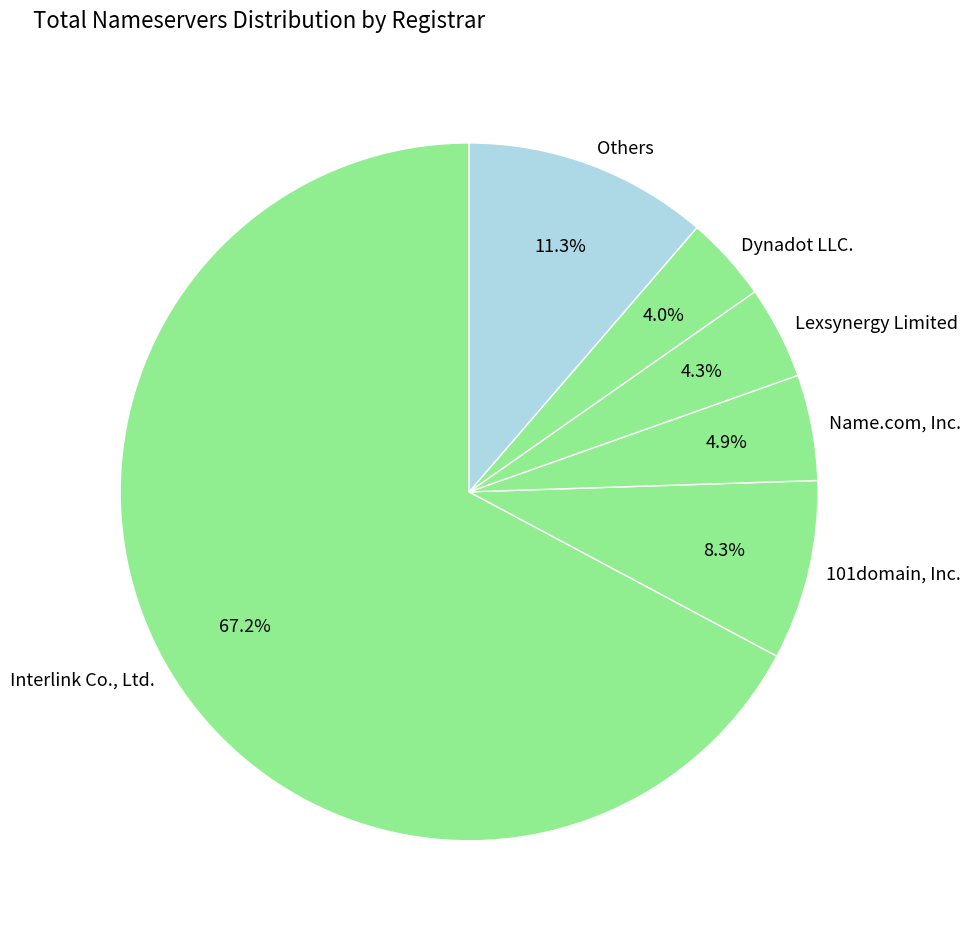

What is the total percentage of 101domain, Inc. and Lexsynergy Limited?

12.6%